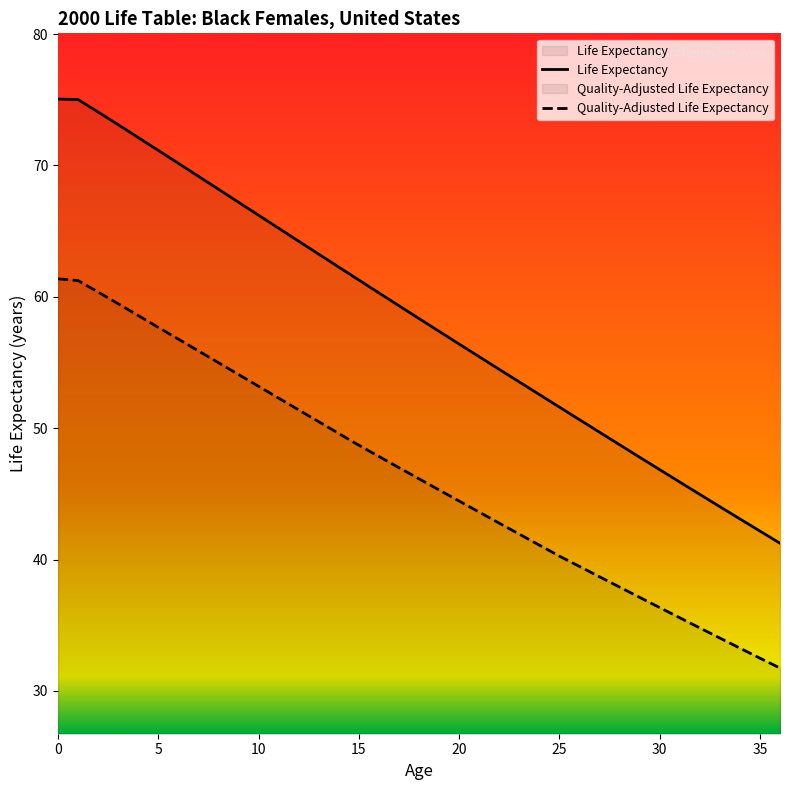

True or false: Quality-Adjusted Life Expectancy and Life Expectancy cross at least once.

False